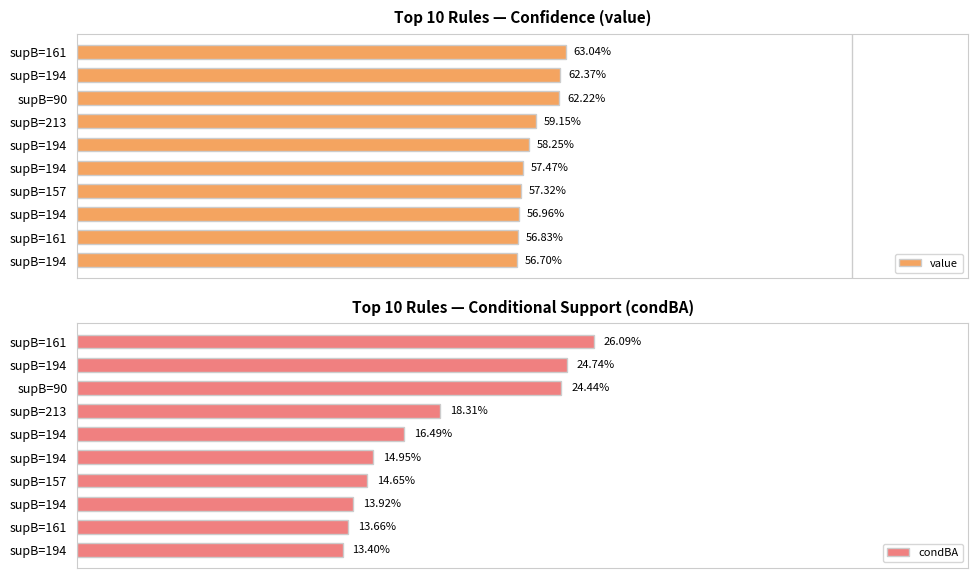

Does the chart contain stacked bars?

No